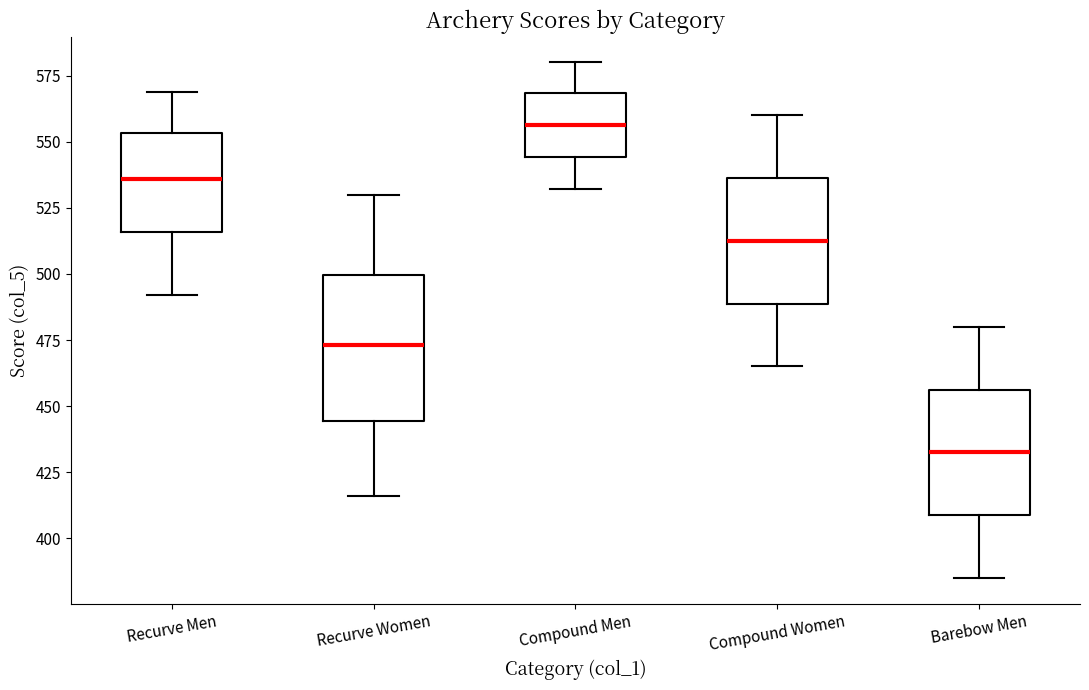

Where does the lower whisker of the box for Compound Men end on the y-axis? The values are not printed on the chart, so give them approximately, as read against the axis.

530